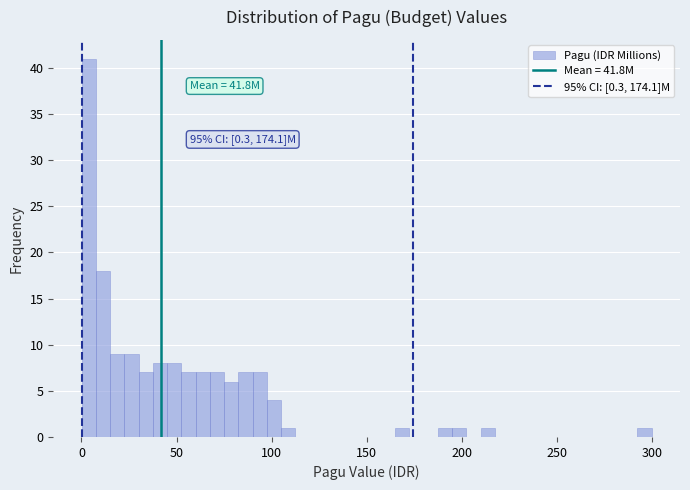

Read against the x-axis, roughly where is the centre of the tallest bar?

5